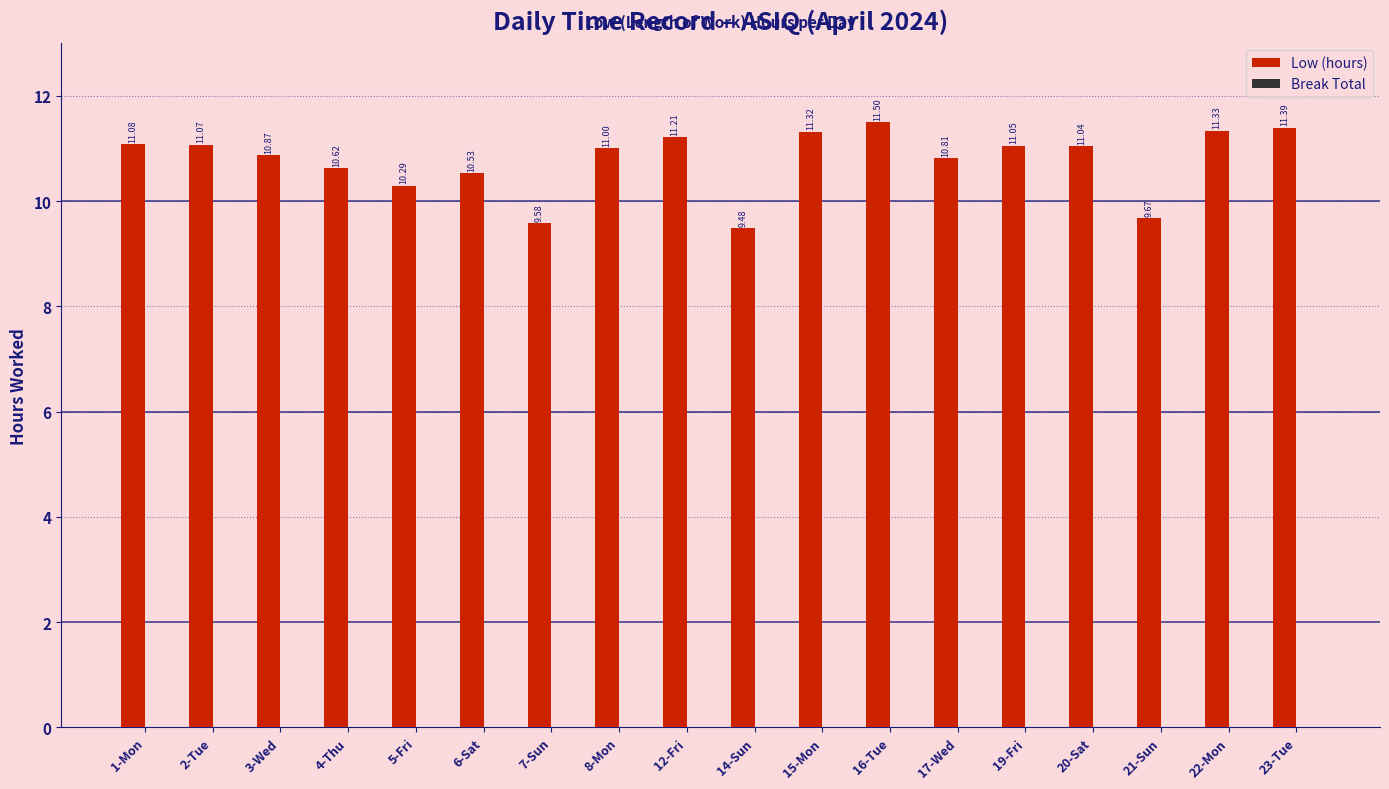

Rank the categories by value from highest to lowest.

16-Tue, 23-Tue, 22-Mon, 15-Mon, 12-Fri, 1-Mon, 2-Tue, 19-Fri, 20-Sat, 8-Mon, 3-Wed, 17-Wed, 4-Thu, 6-Sat, 5-Fri, 21-Sun, 7-Sun, 14-Sun